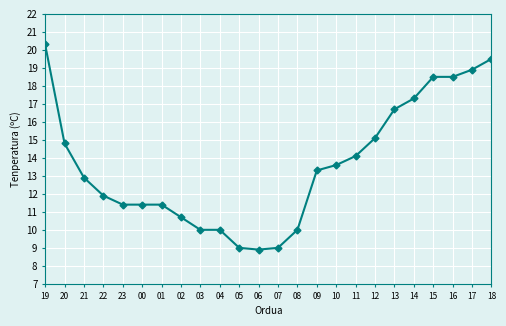

What is the label of the 19th point from the left?

13